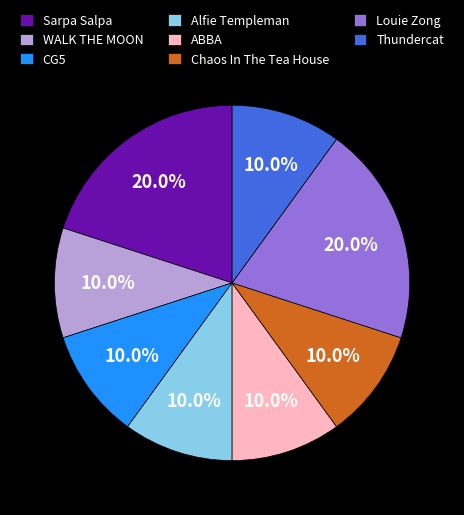

To the nearest percent, what portion does Thundercat represent?

10%